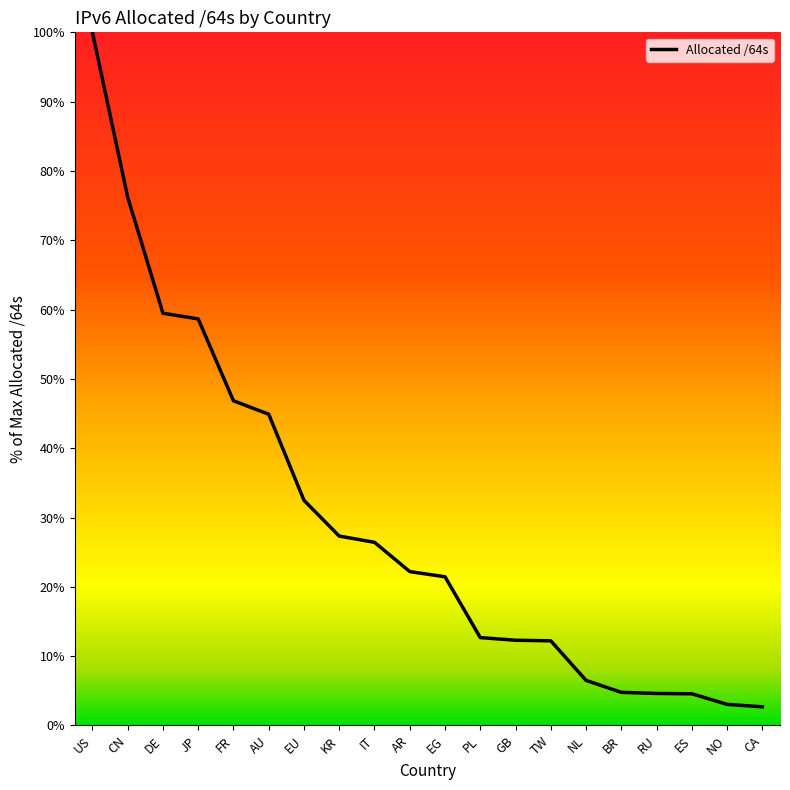

What is the change in value from JP to NL?

-52.2